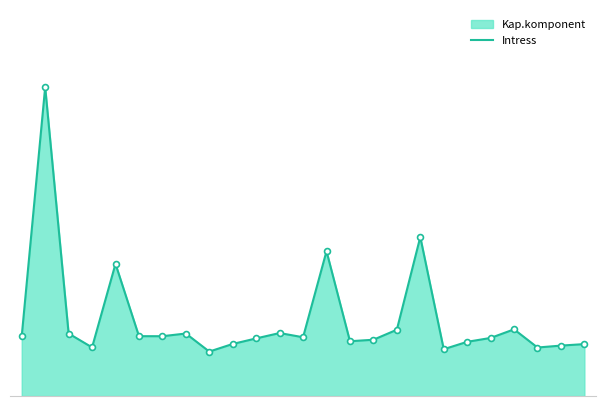

Between 19 and 11, which is larger?

11